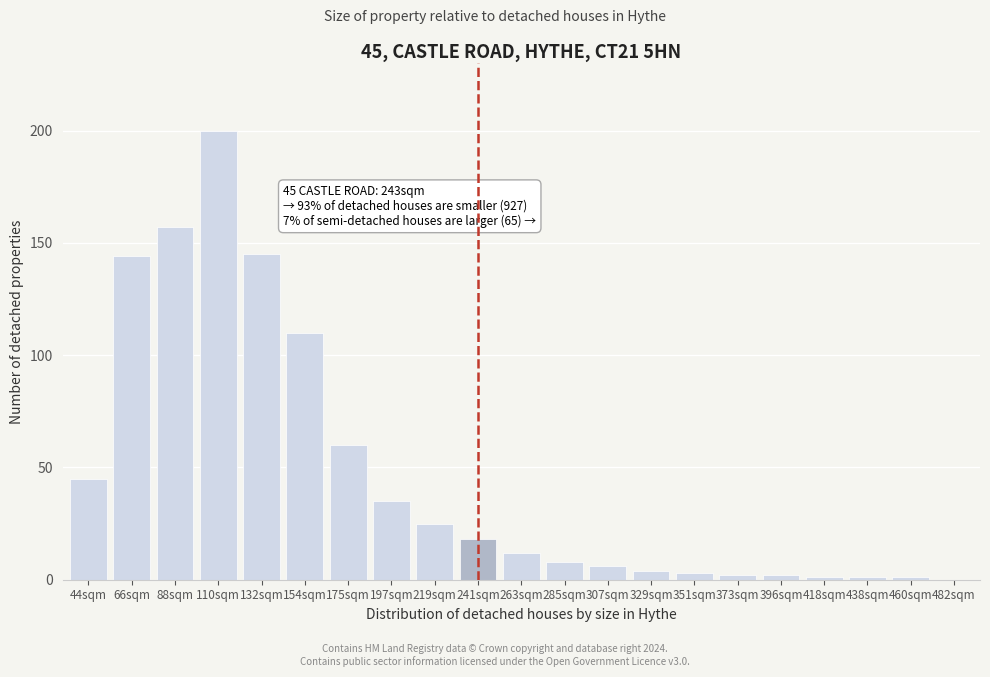

Reading right to left, list all the values displayed in this chart.

482sqm=0	460sqm=1	438sqm=1	418sqm=1	396sqm=2	373sqm=2	351sqm=3	329sqm=4	307sqm=6	285sqm=8	263sqm=12	241sqm=18	219sqm=25	197sqm=35	175sqm=60	154sqm=110	132sqm=145	110sqm=200	88sqm=157	66sqm=144	44sqm=45